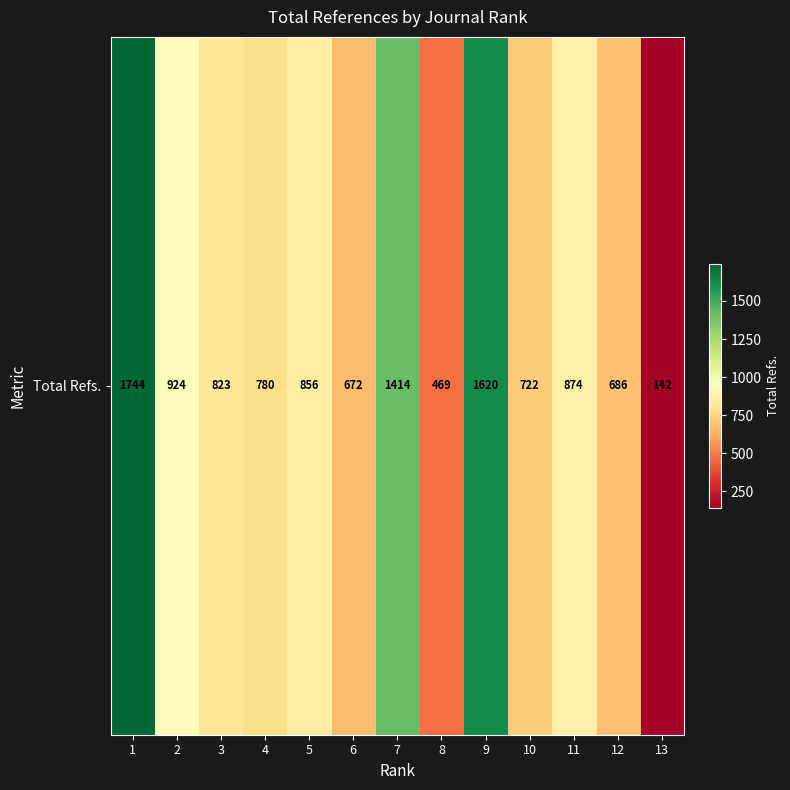

List the labels in order of value, smallest first.

13, 8, 6, 12, 10, 4, 3, 5, 11, 2, 7, 9, 1